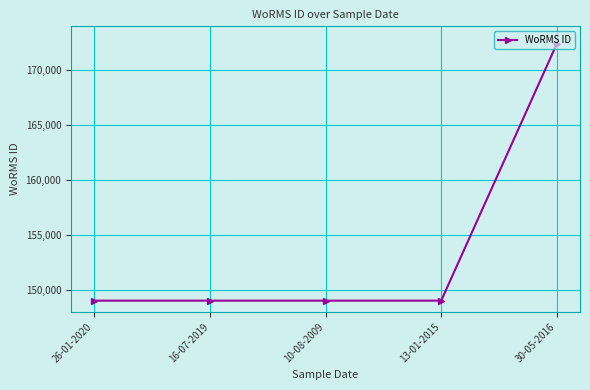

What is the difference between the maximum and minimum values?

23391